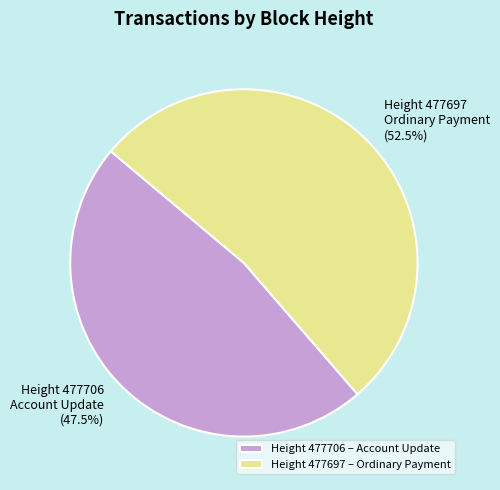

Which has a higher value, Account Update or Ordinary Payment?

Ordinary Payment